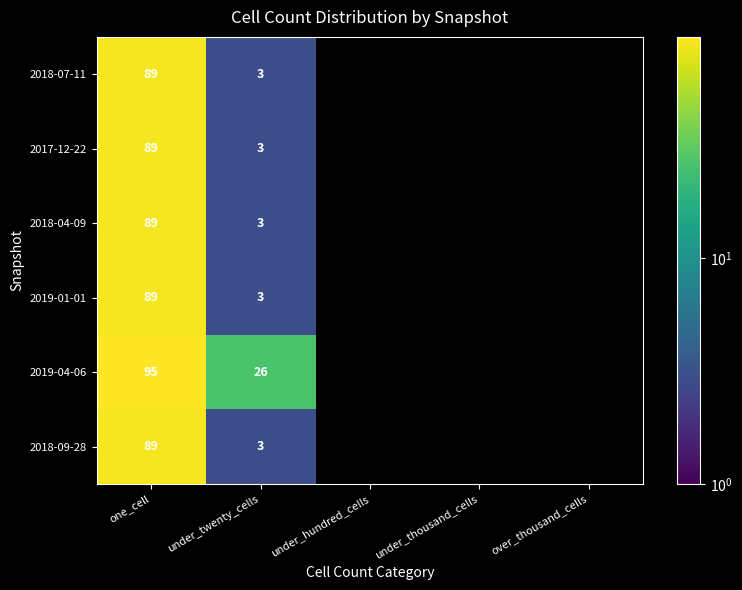

What is the total value across all series at under_twenty_cells?

41